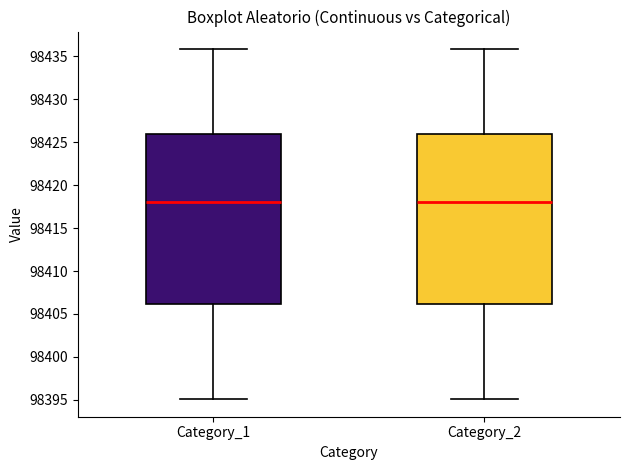

Reading left to right, read every box against the y-axis: the position of its median line, the range the box covers, and the ends of its whiskers. The values are not printed on the chart, so give them approximately, as read against the axis.

Category_1: median 98418, box 98406 to 98426, whiskers 98395 to 98436
Category_2: median 98418, box 98406 to 98426, whiskers 98395 to 98436